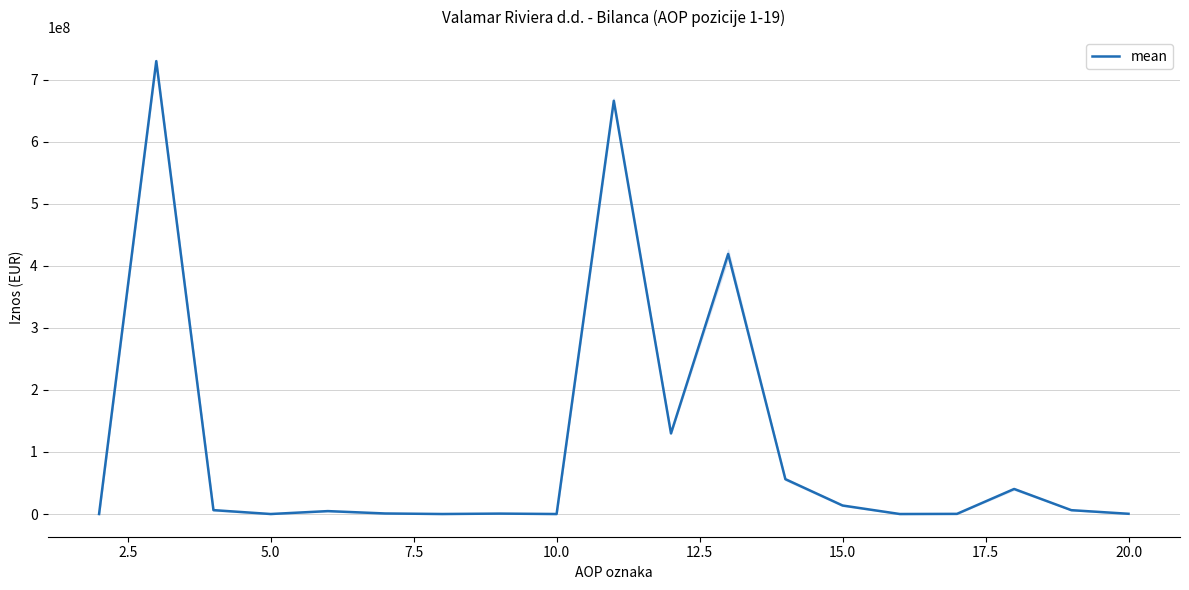

How many lines are shown in the chart?

1